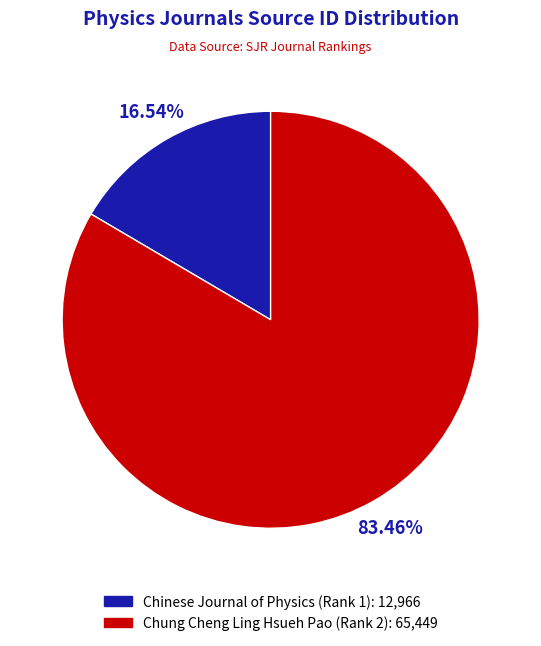

What is the largest slice in the pie chart?

Chung Cheng Ling Hsueh Pao (Rank 2)